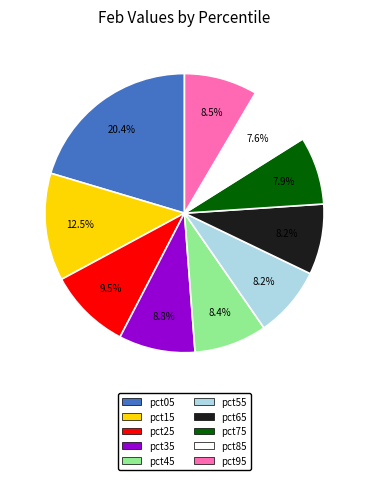

Which slice is the largest?

pct05